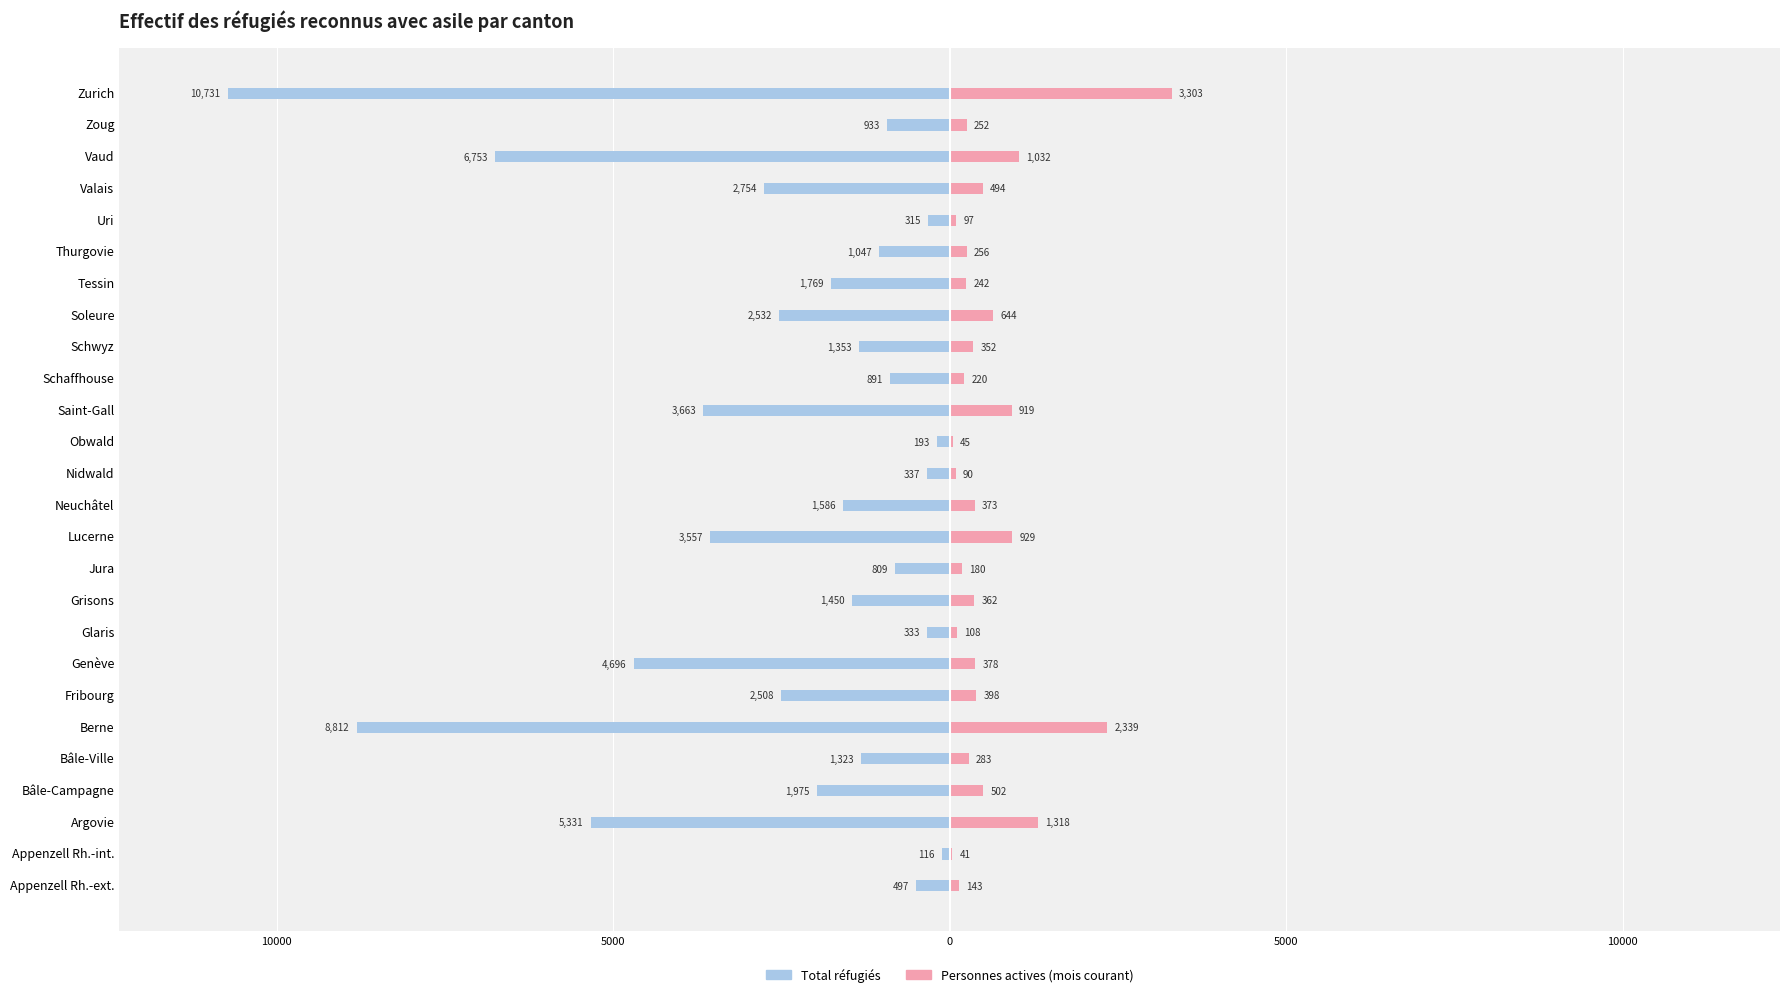

What is the sum of all Personnes actives (mois courant) values?

15300